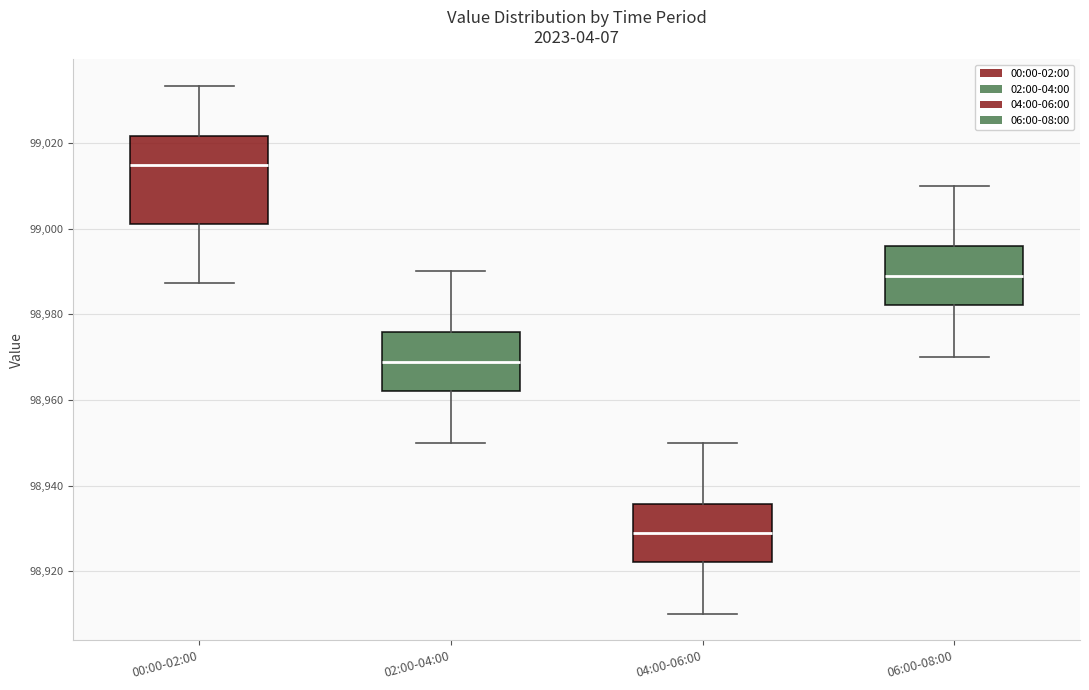

Which box has the lowest median line?

04:00-06:00